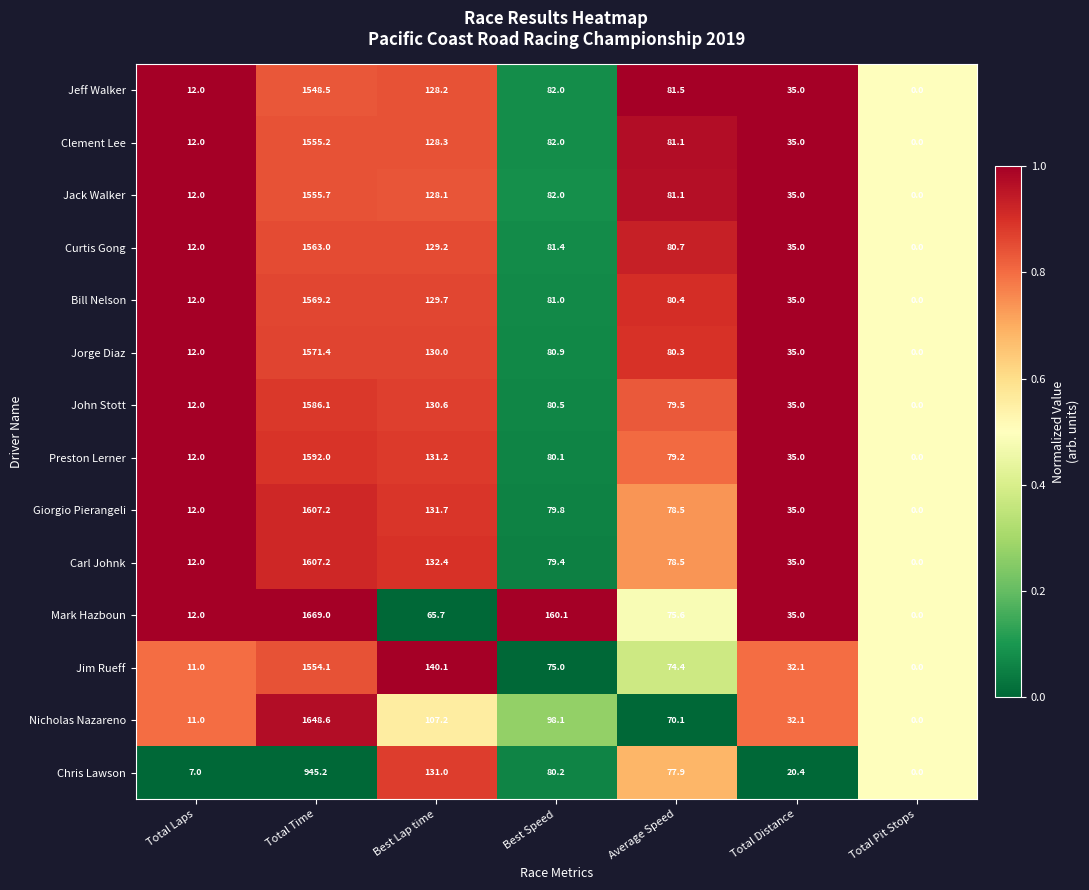

What is the average value of the John Stott series?

274.8